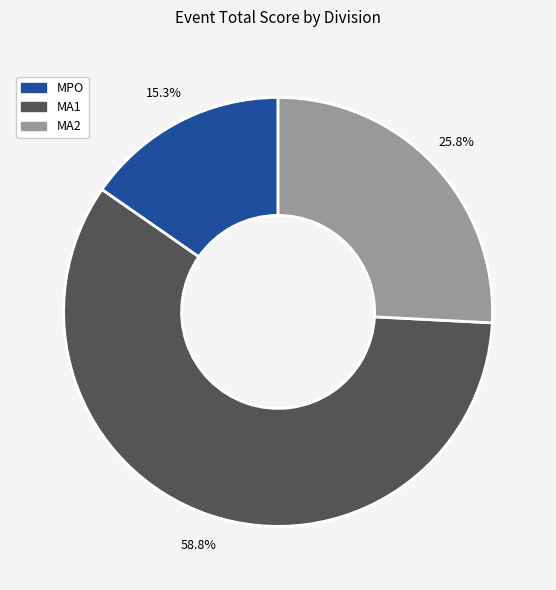

Does any single category account for the majority?

Yes